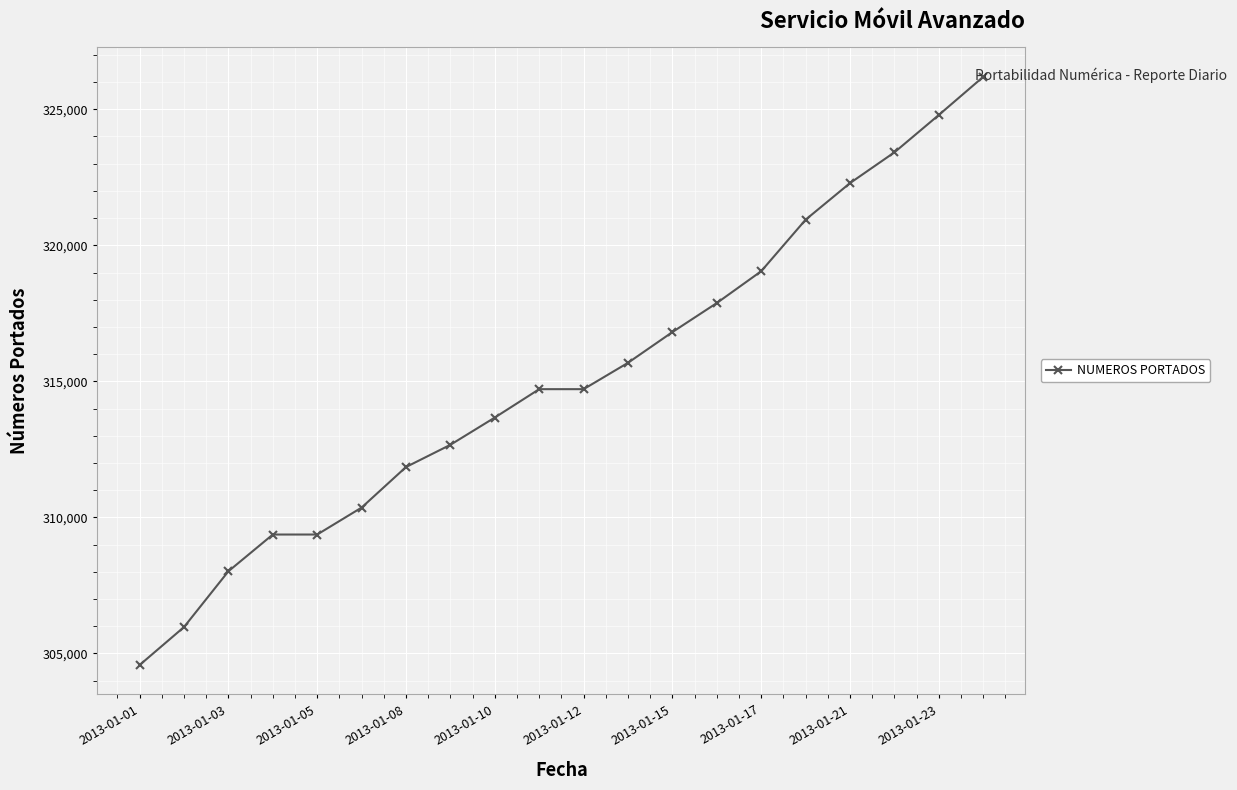

What is the greatest value displayed?

326192